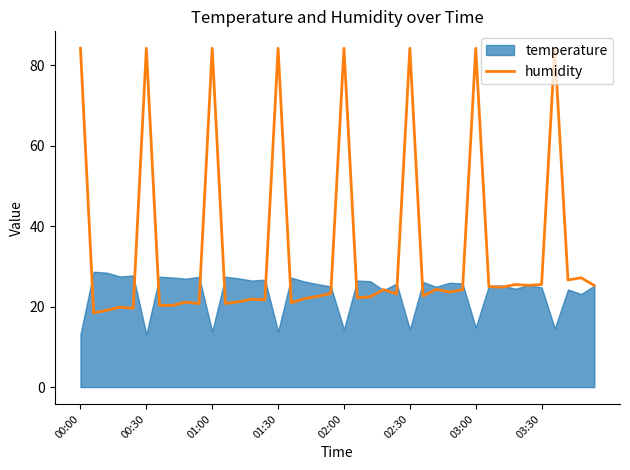

What is the lowest value of the humidity series?

18.4